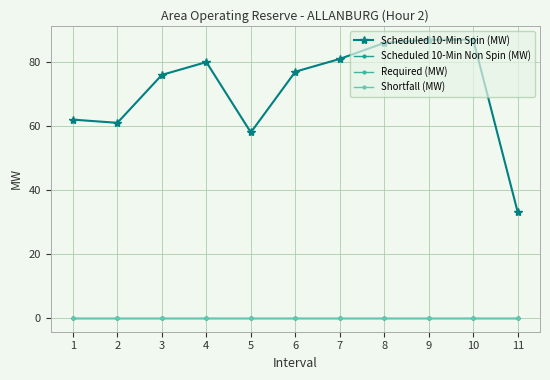

True or false: Required (MW) and Scheduled 10-Min Spin (MW) cross at least once.

False